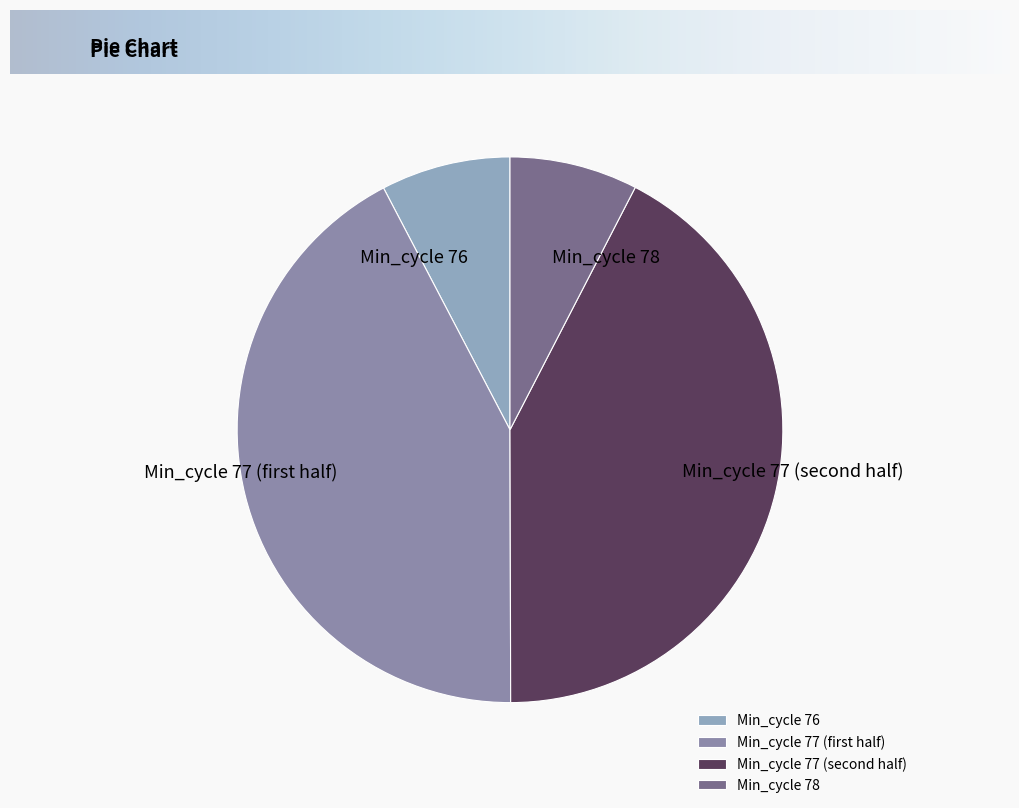

The Min_cycle 76 slice represents 8% of the pie. True or false?

True